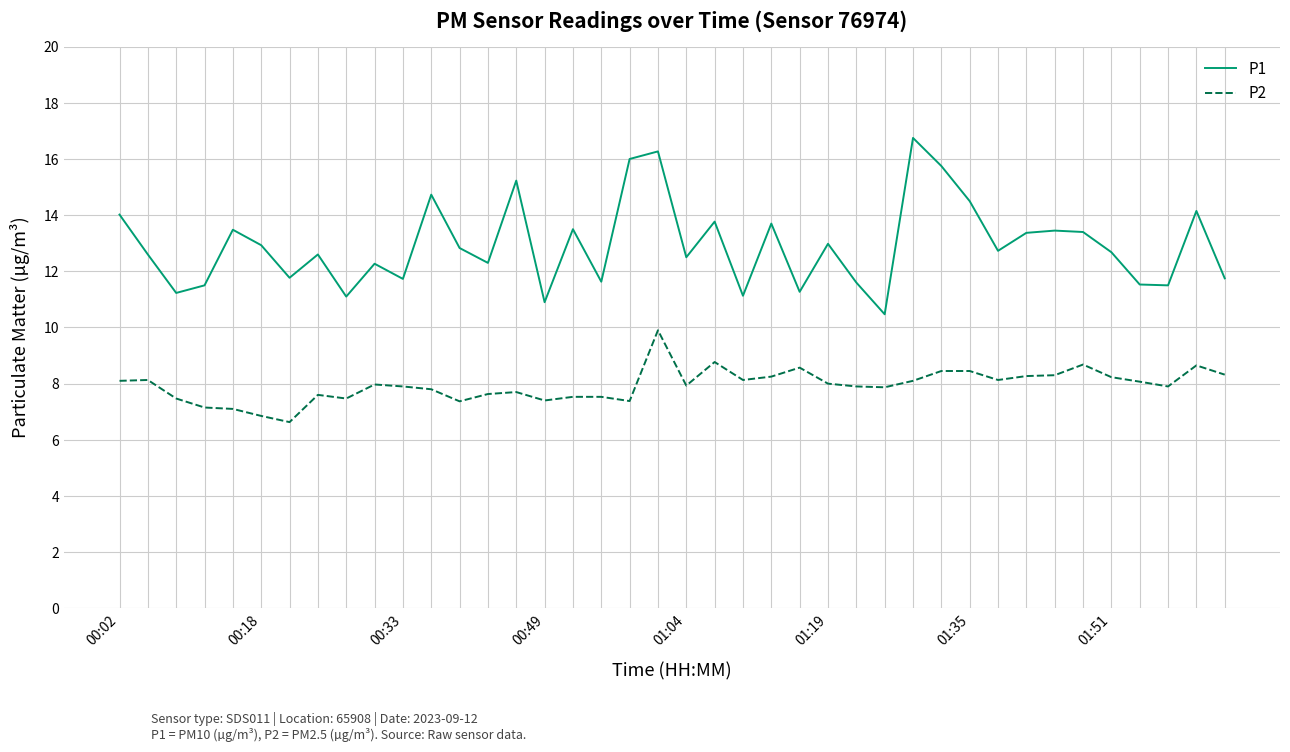

True or false: P1 has more than 2 interior local peaks.

True